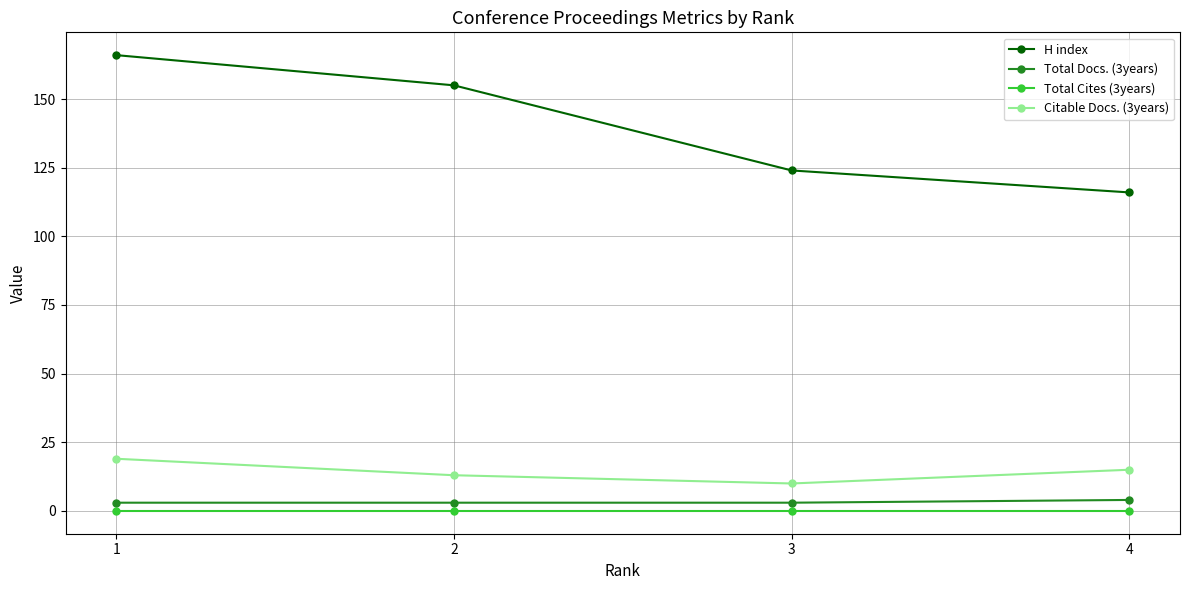

What is the difference between the maximum and minimum values in the Citable Docs. (3years) series?

9